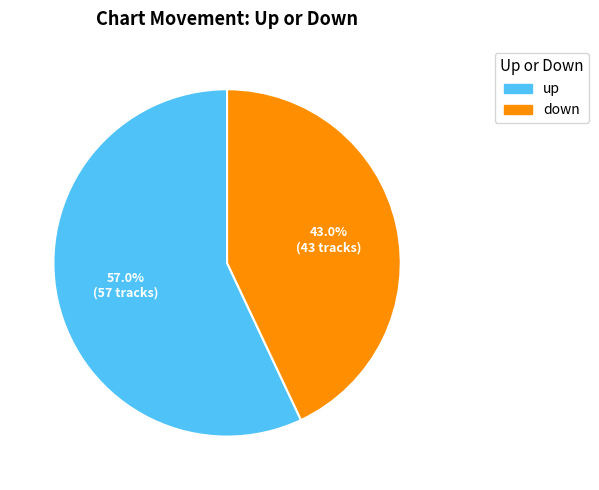

What percentage do up and down together represent?

100.0%